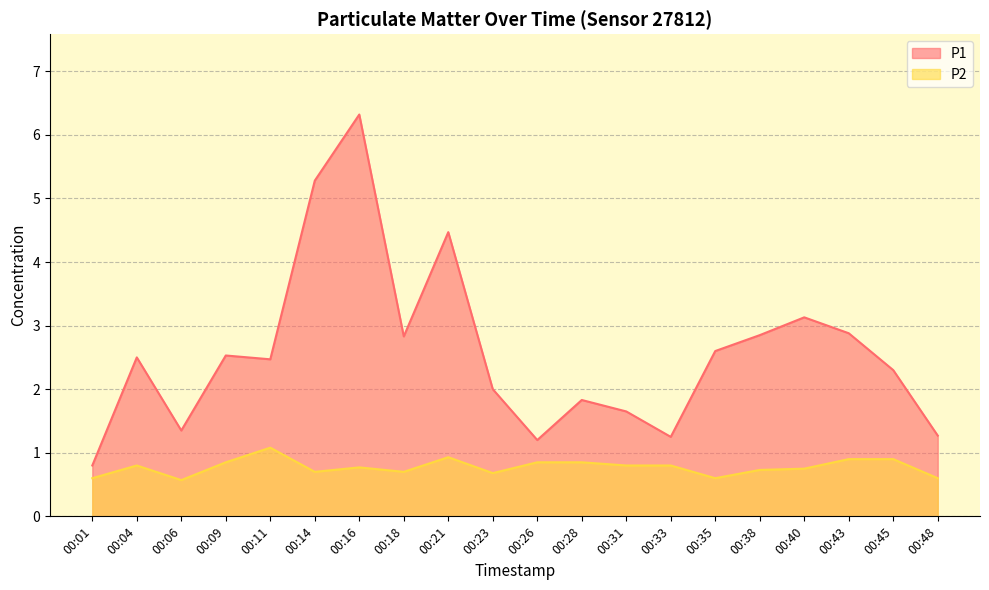

What is the difference between the P1 values at 00:40 and 00:35?

0.5